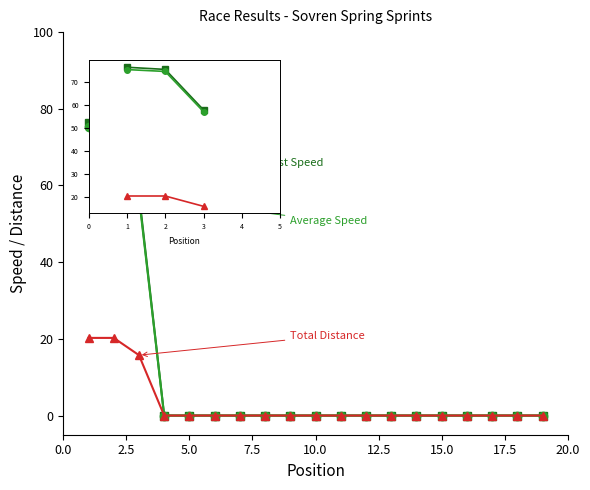

What is the greatest value displayed?

76.3